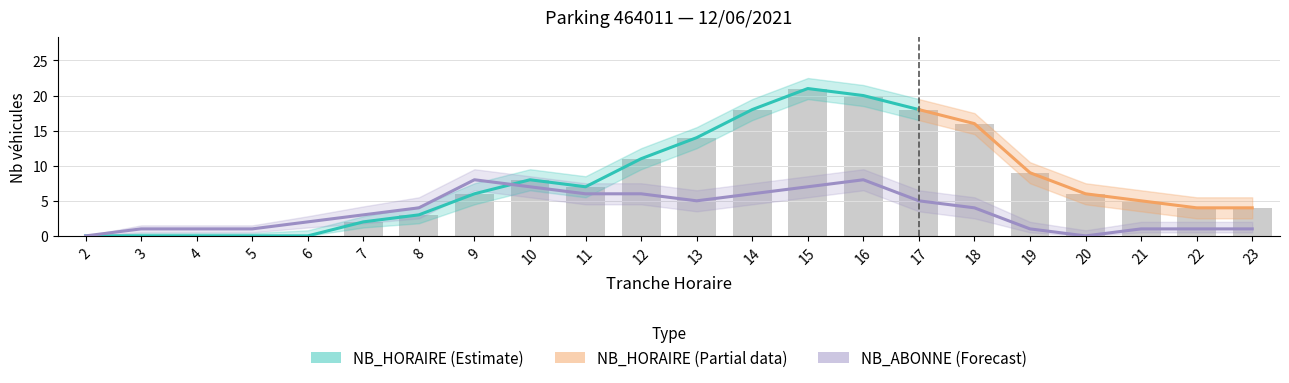

True or false: NB_ABONNE has a value of 5 at 16.

False